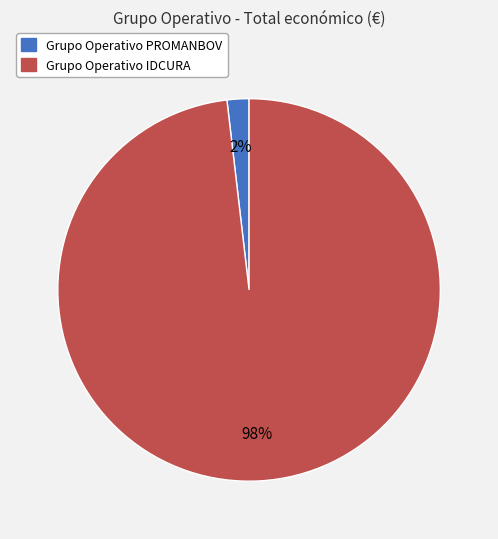

Do Grupo Operativo IDCURA and Grupo Operativo PROMANBOV together represent more than half of the pie?

Yes